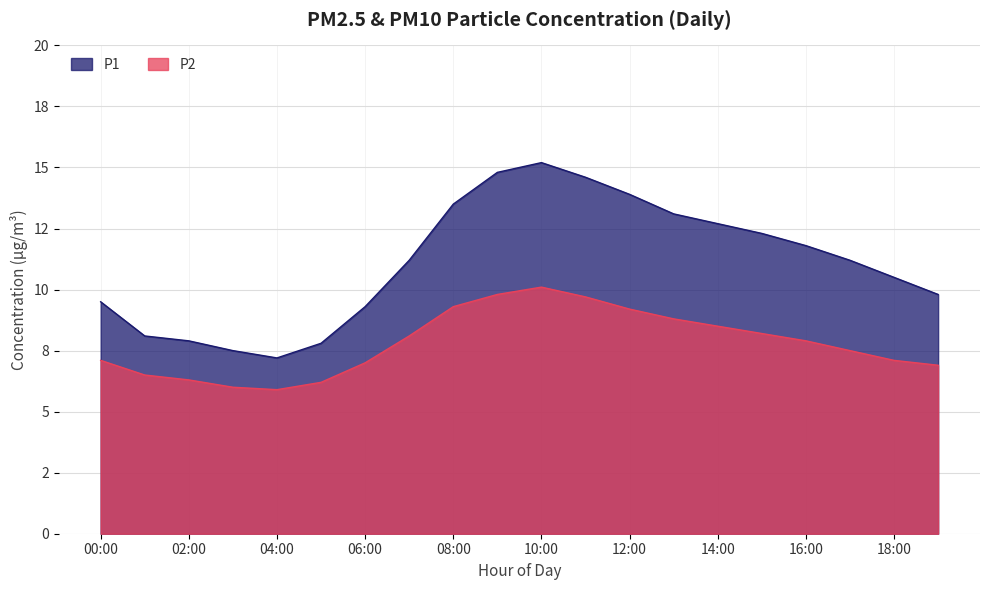

List the series in order of their overall mean, highest first.

P1, P2